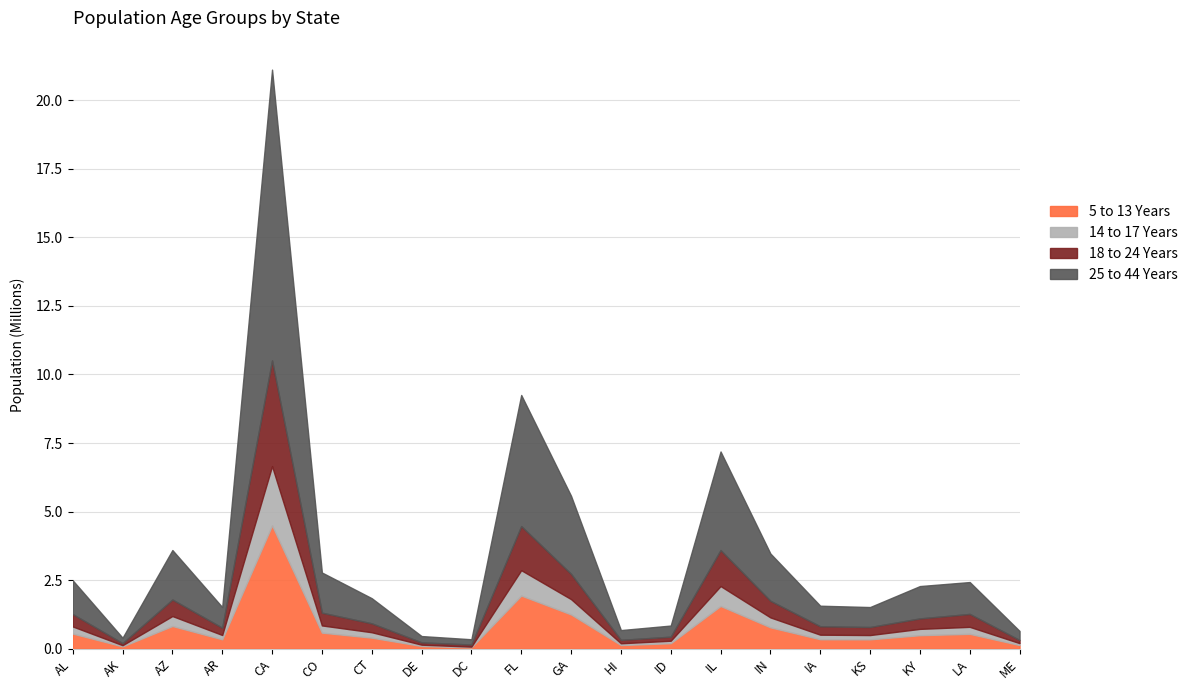

At which label is 25 to 44 Years closest to 5399033?

FL